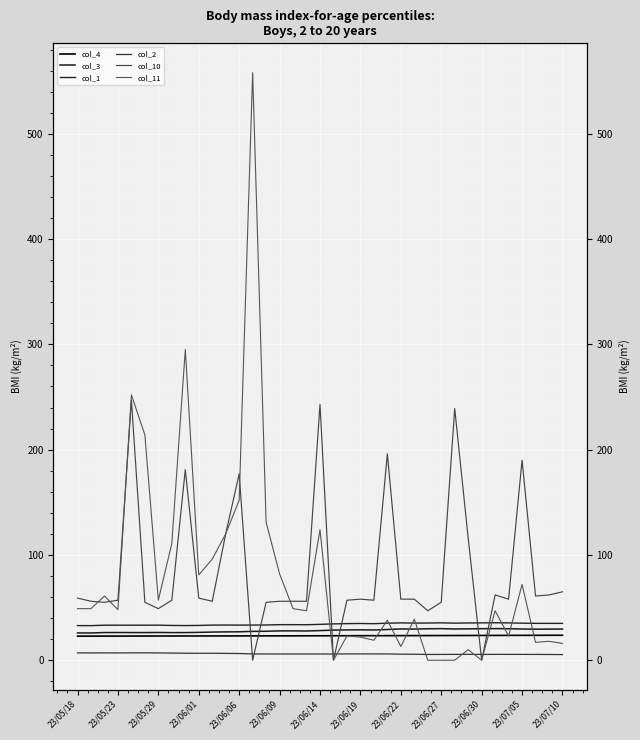

What is the value of the col_10 point at the 2nd from the left?

56.0